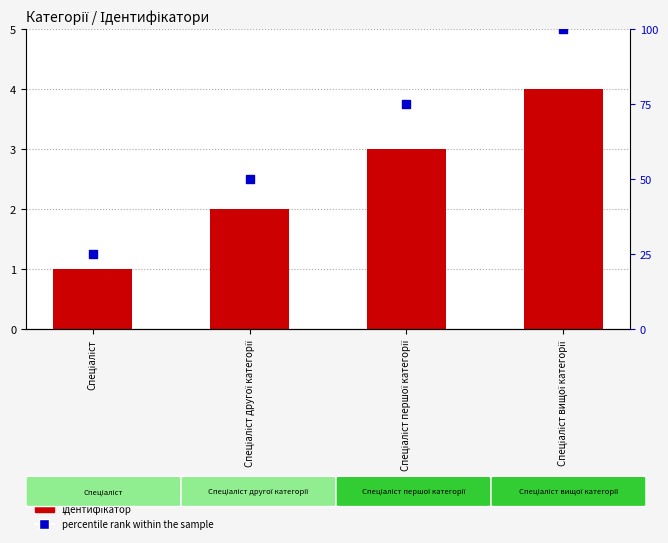

Is the value of percentile rank within the sample at Спеціаліст другої категорії greater than the value of Ідентифікатор at Спеціаліст вищої категорії?

Yes